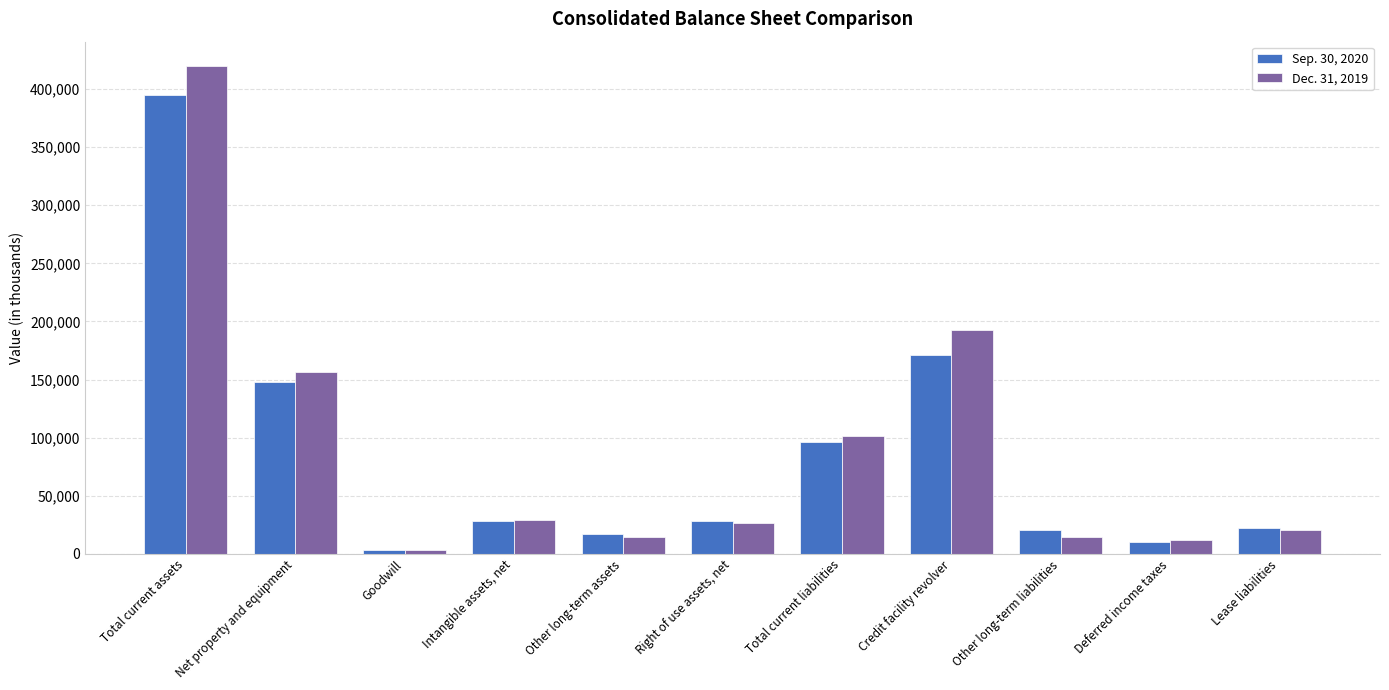

What is the total value across all series at Deferred income taxes?

22273